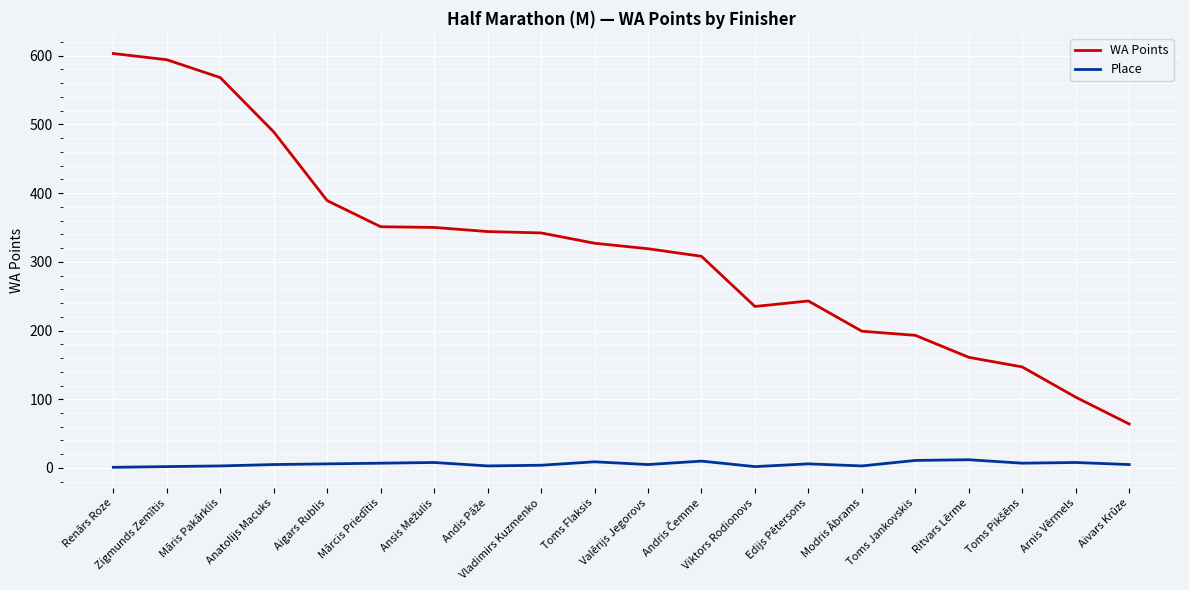

Does the chart have visible grid lines?

Yes